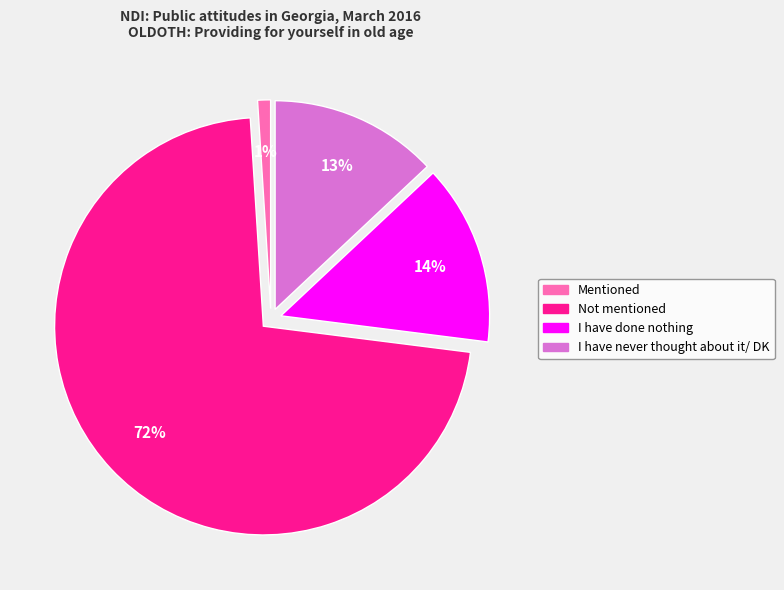

What is the largest slice in the pie chart?

Not mentioned